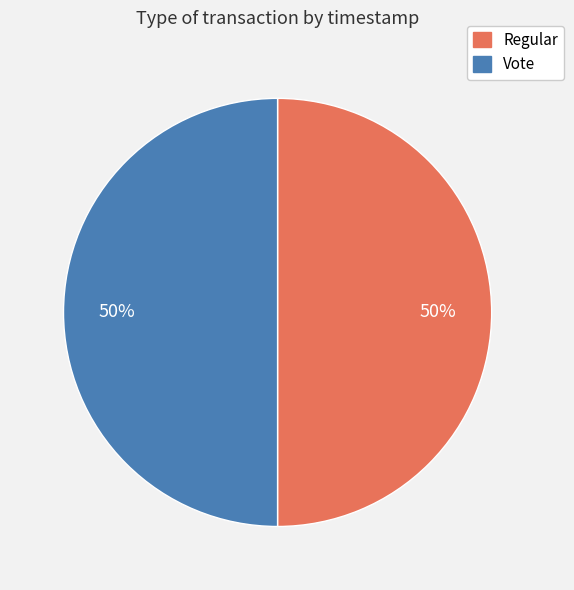

Is it true that Regular is 50% of the pie?

True